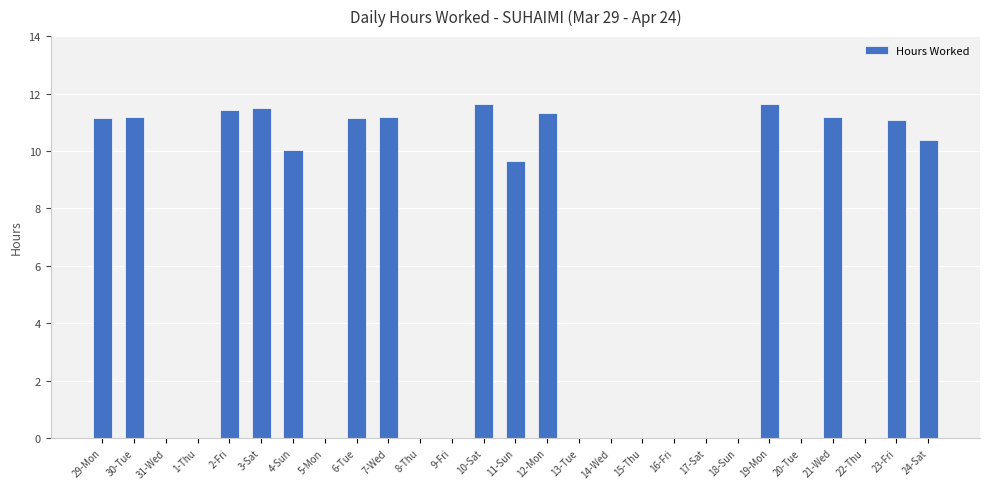

What is the sum of the values at 15-Thu and 10-Sat?

11.6